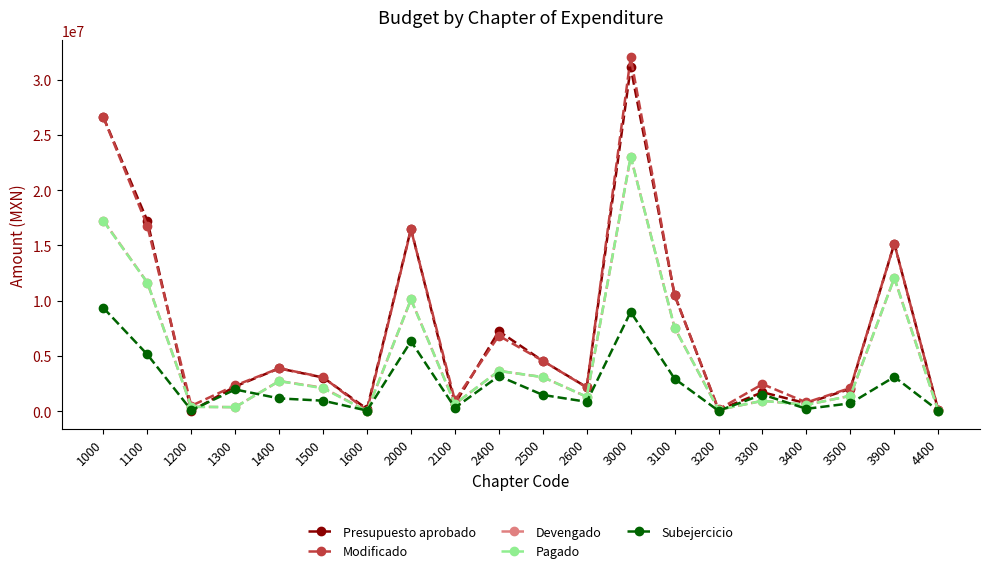

At which category is the sum across all series the highest?

3000